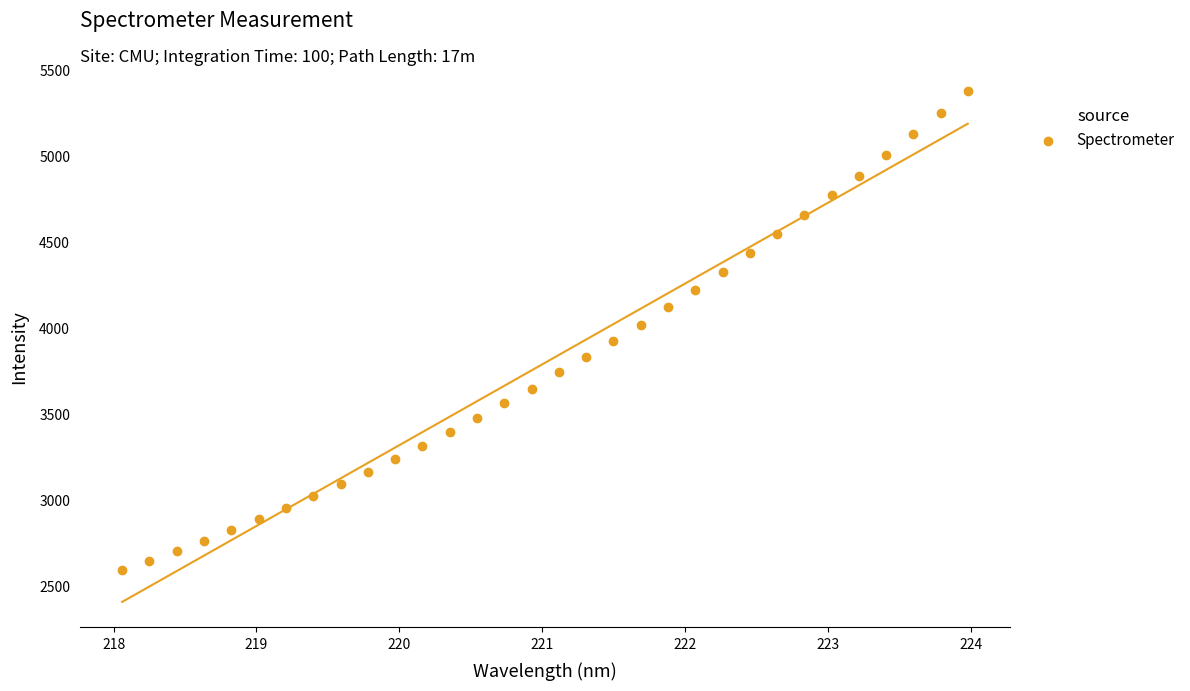

What is the range of X values (max minus min)?

5.9